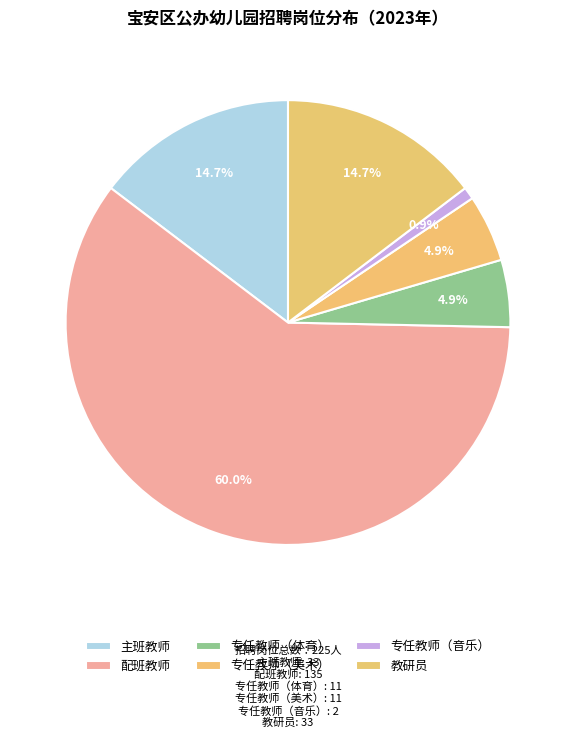

Rank the categories by value from highest to lowest.

配班教师, 主班教师, 教研员, 专任教师（体育）, 专任教师（美术）, 专任教师（音乐）